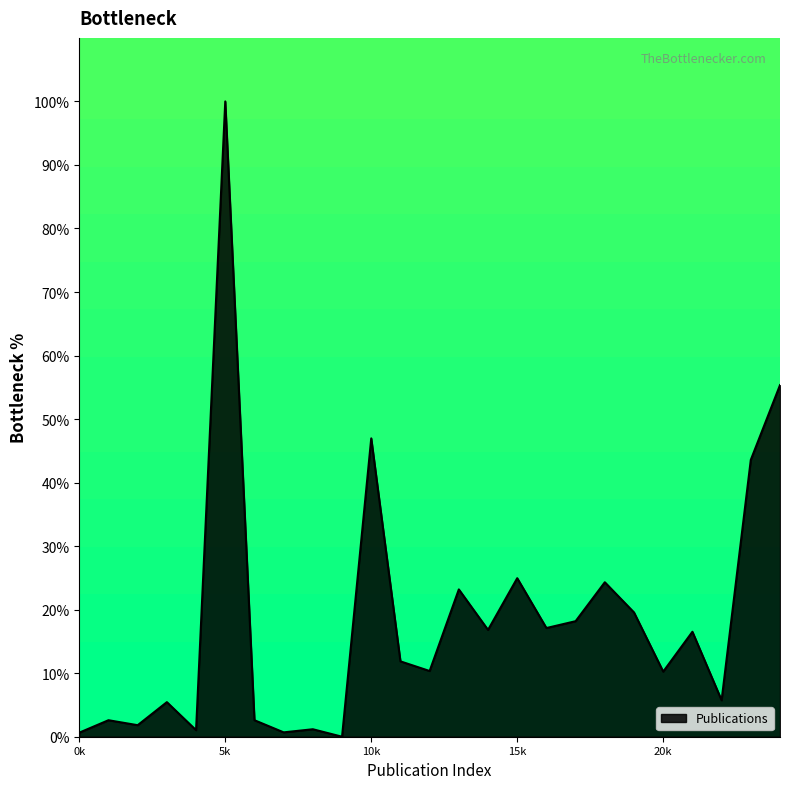

What is the difference between the maximum and minimum values?

100.0